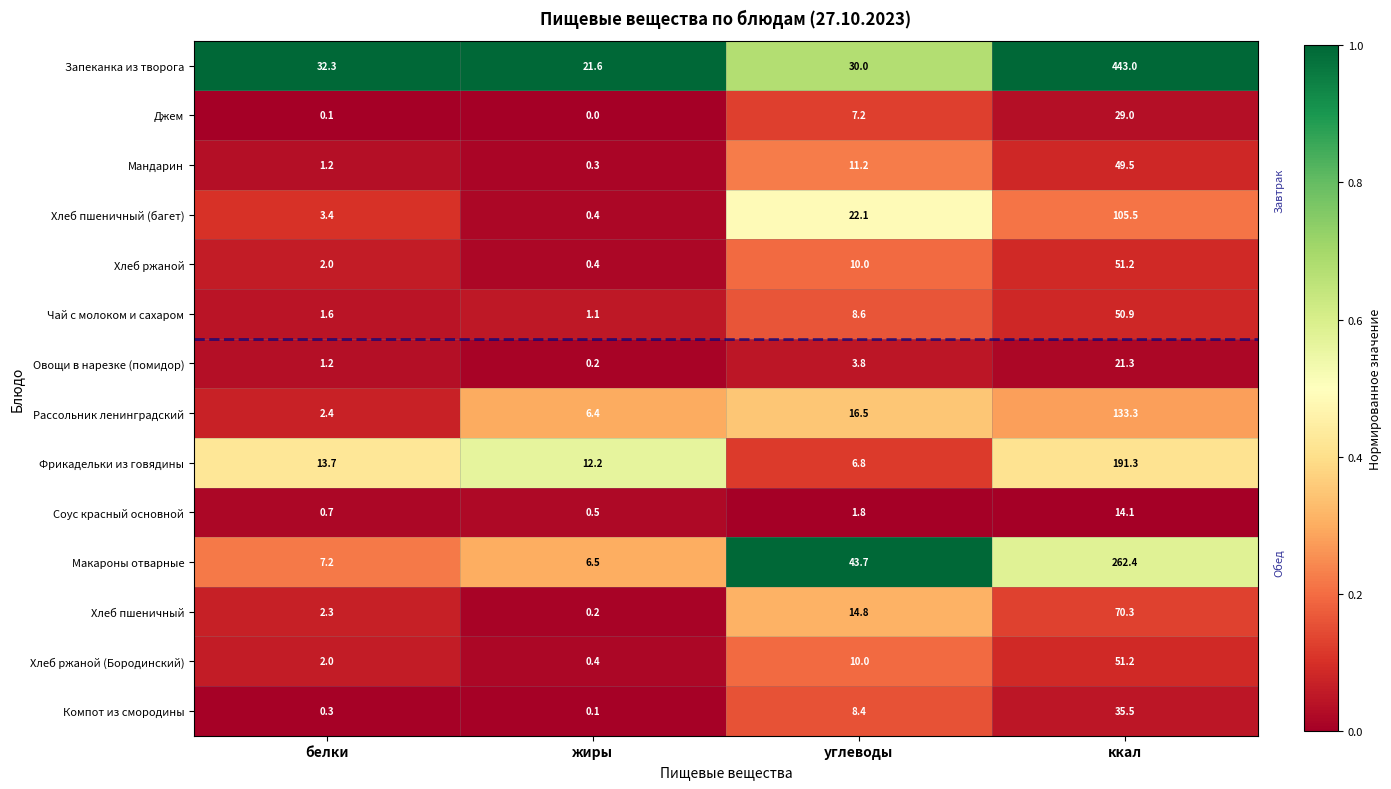

At how many categories does at least one series exceed 0?

4